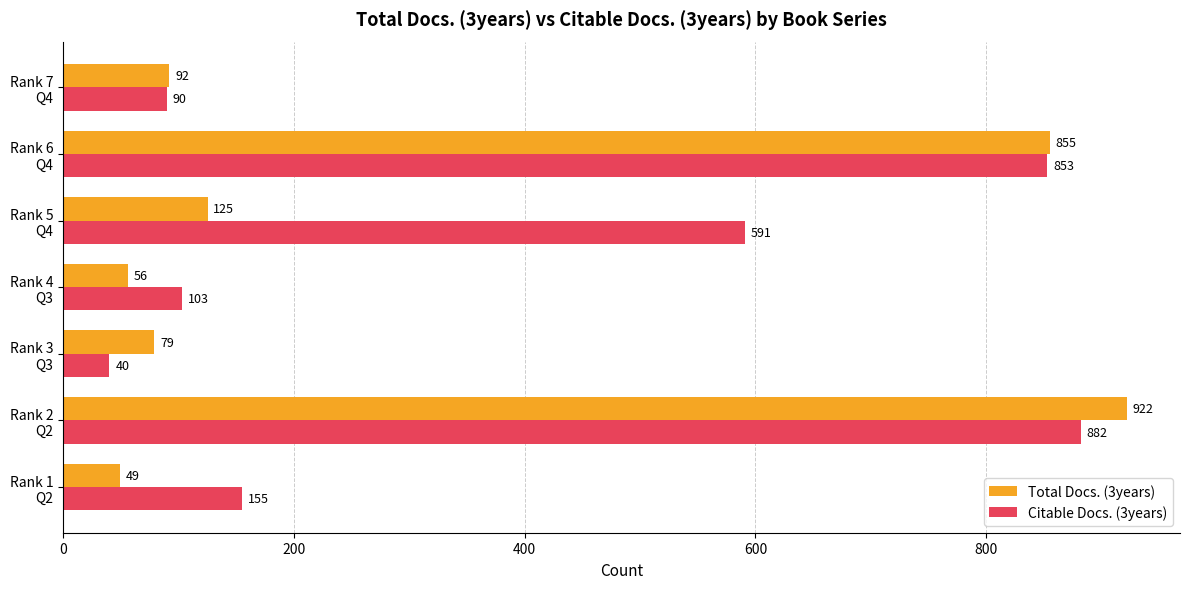

How many data points in Citable Docs. (3years) are less than 155?

3